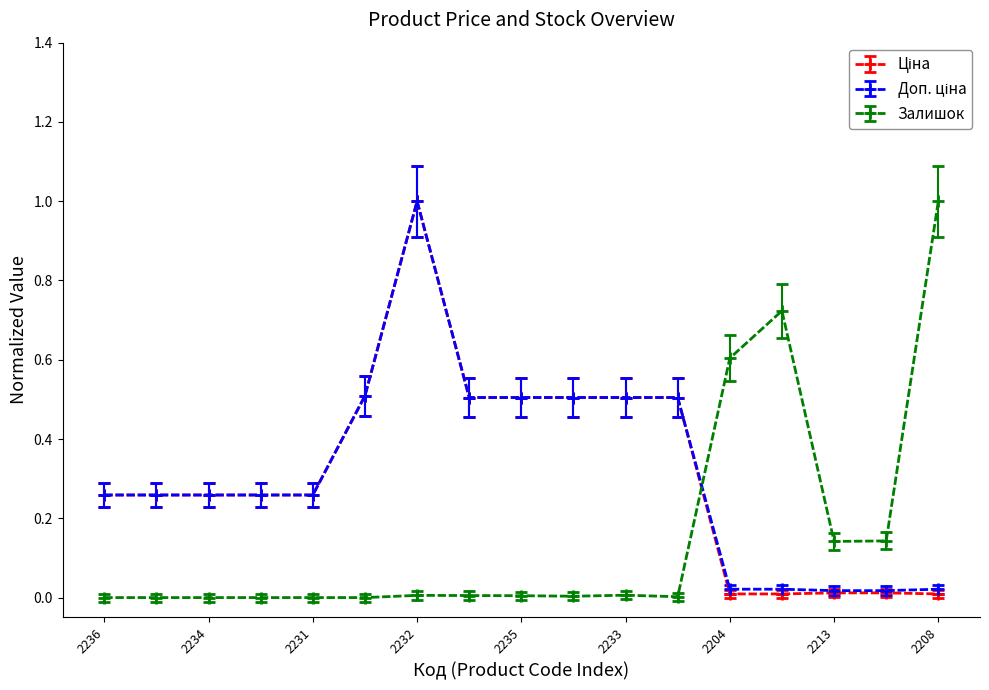

What is the maximum value for Залишок?

1.0